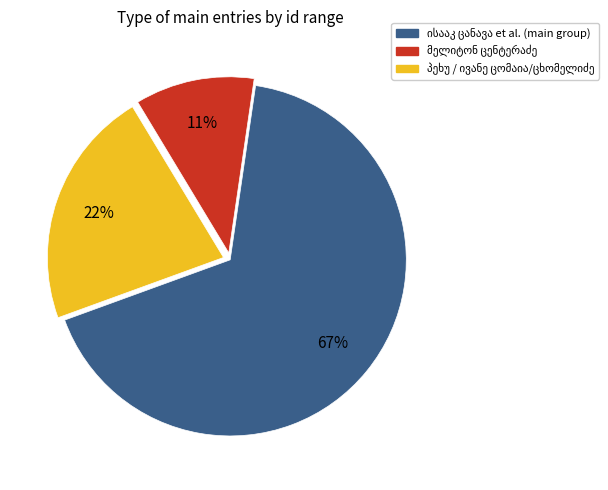

To the nearest percent, what is the difference between the largest and smallest slice percentages?

56%